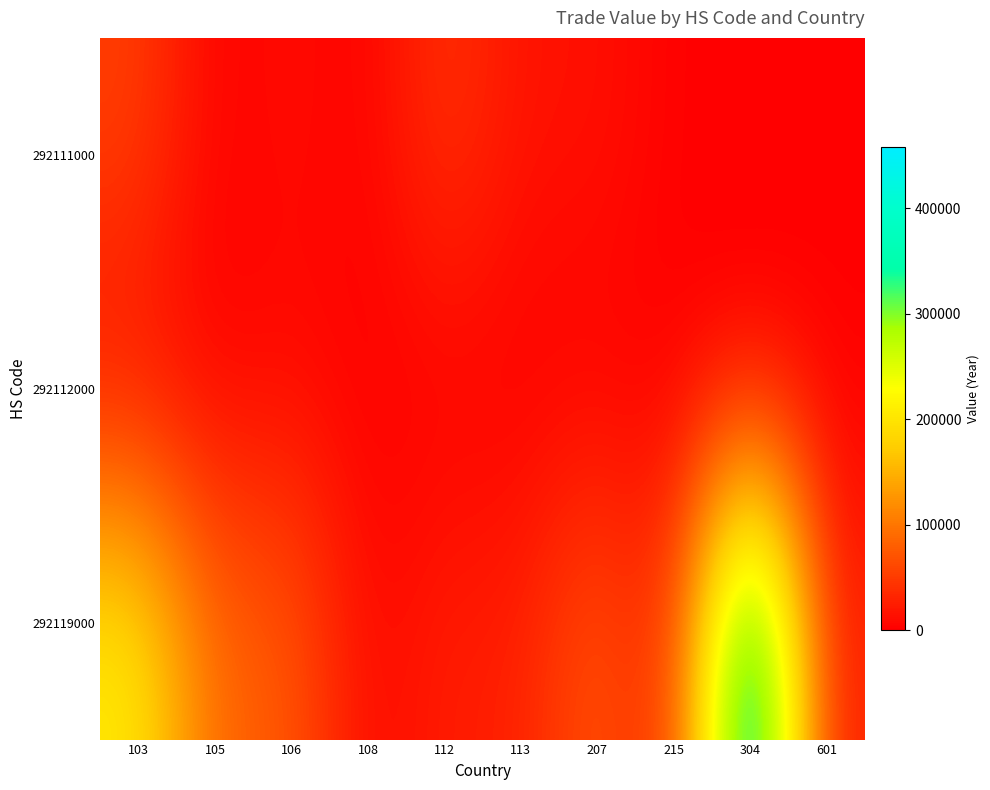

What is the average value of the 292111000 series?

14482